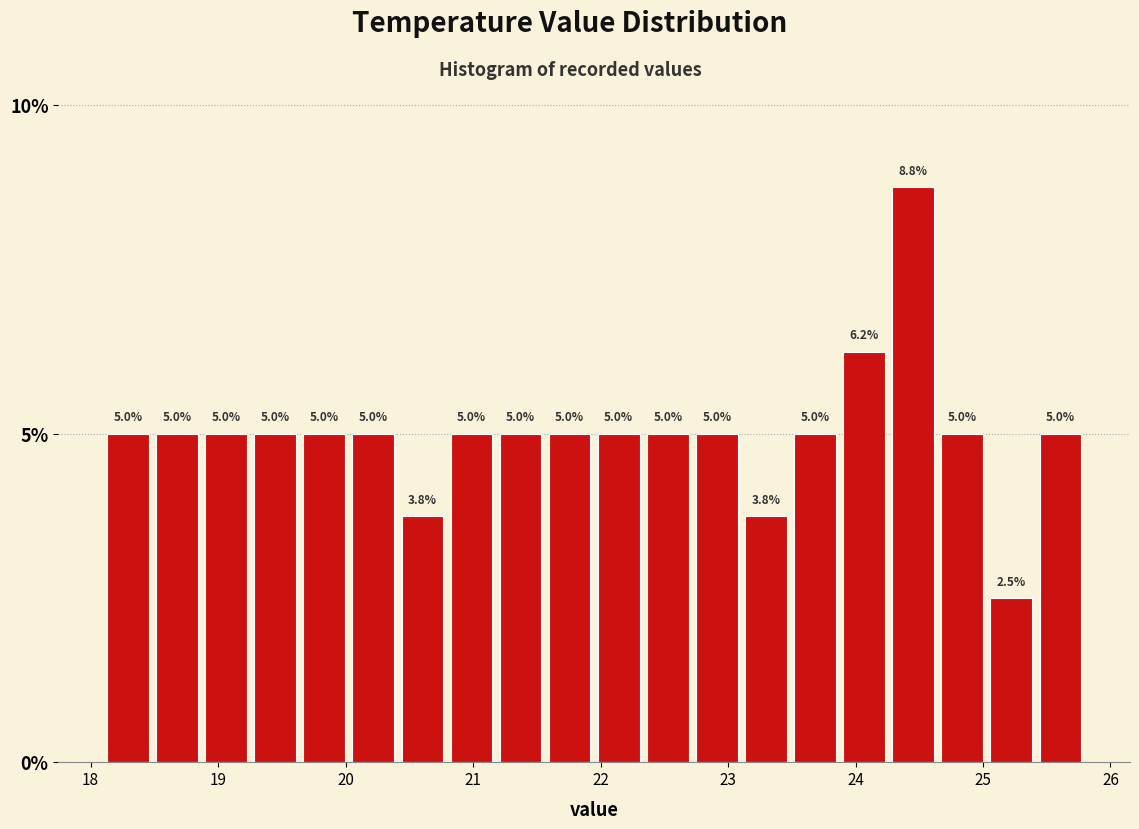

Around what value on the x-axis is the tallest bar? Give the approximate position of its centre, as read against the axis.

24.5